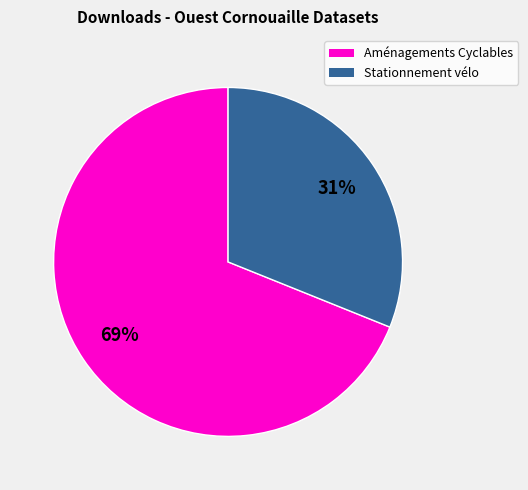

To the nearest percent, what is the difference between the largest and smallest slice percentages?

38%